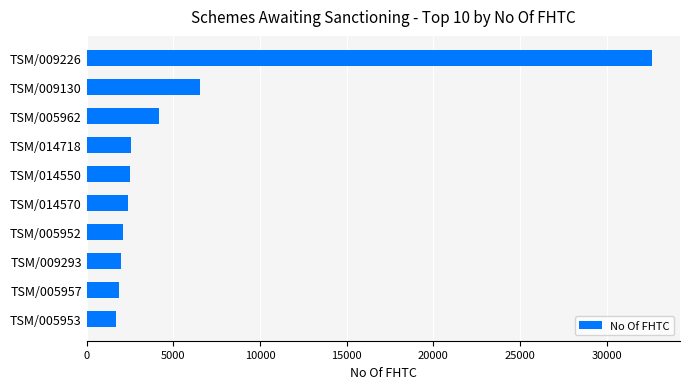

What is the difference between the second highest and minimum values?

4837